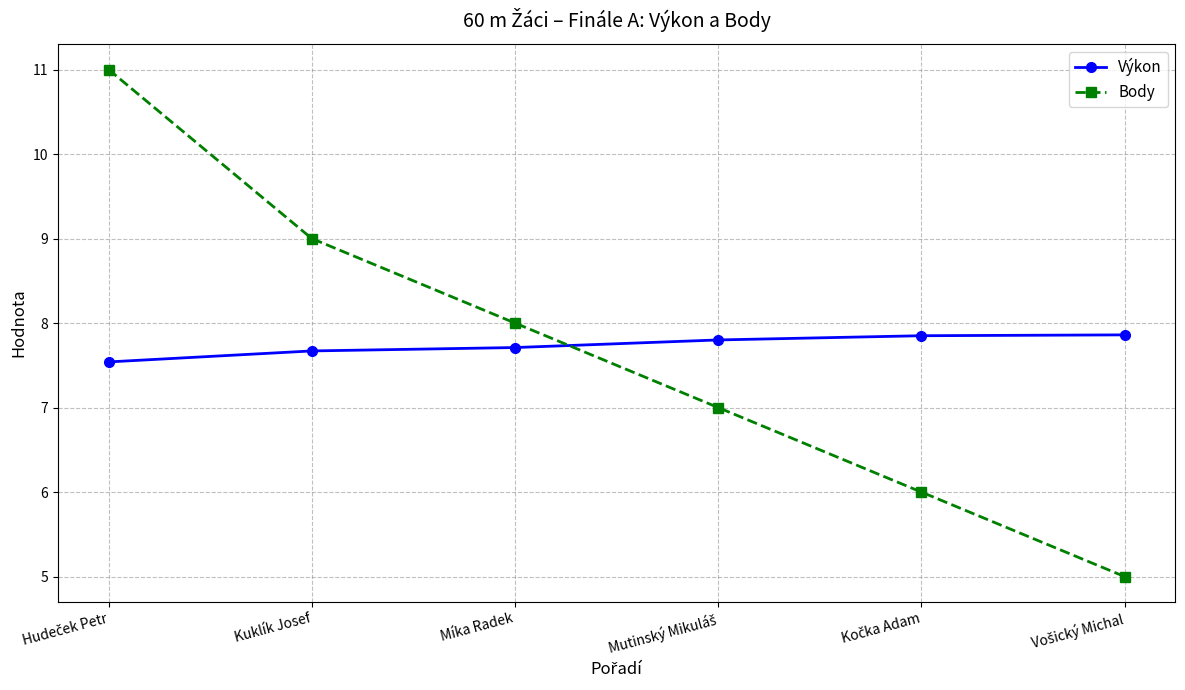

The value of Body at Kuklík Josef is 14.7. True or false?

False